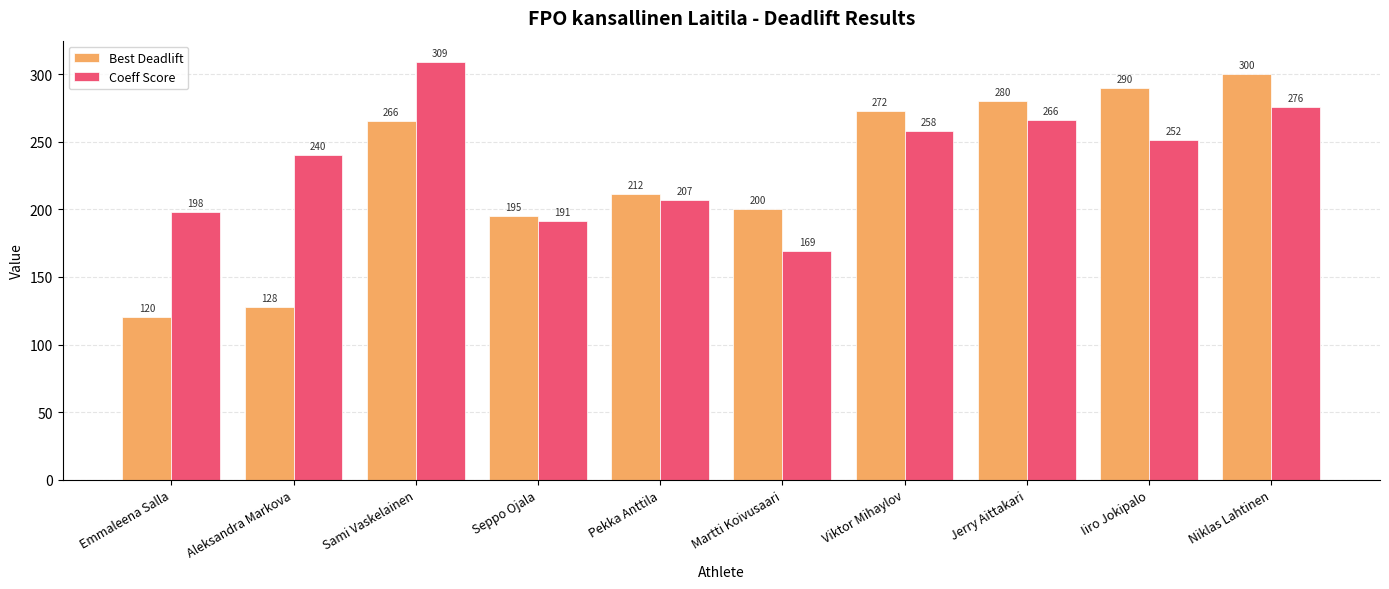

How many bars are there in each group?

2